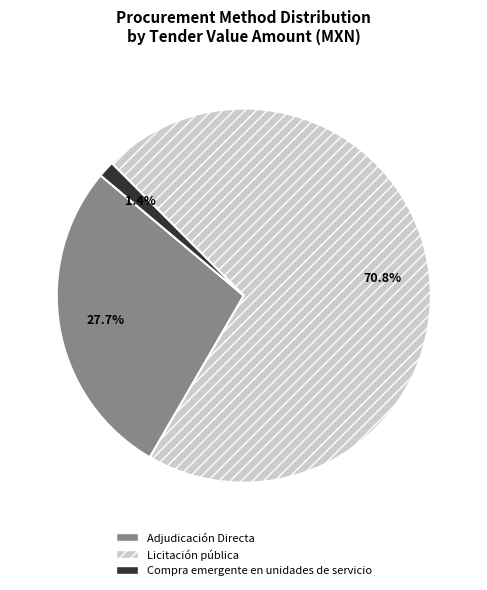

To the nearest percent, what percentage of the pie is Adjudicación Directa?

28%